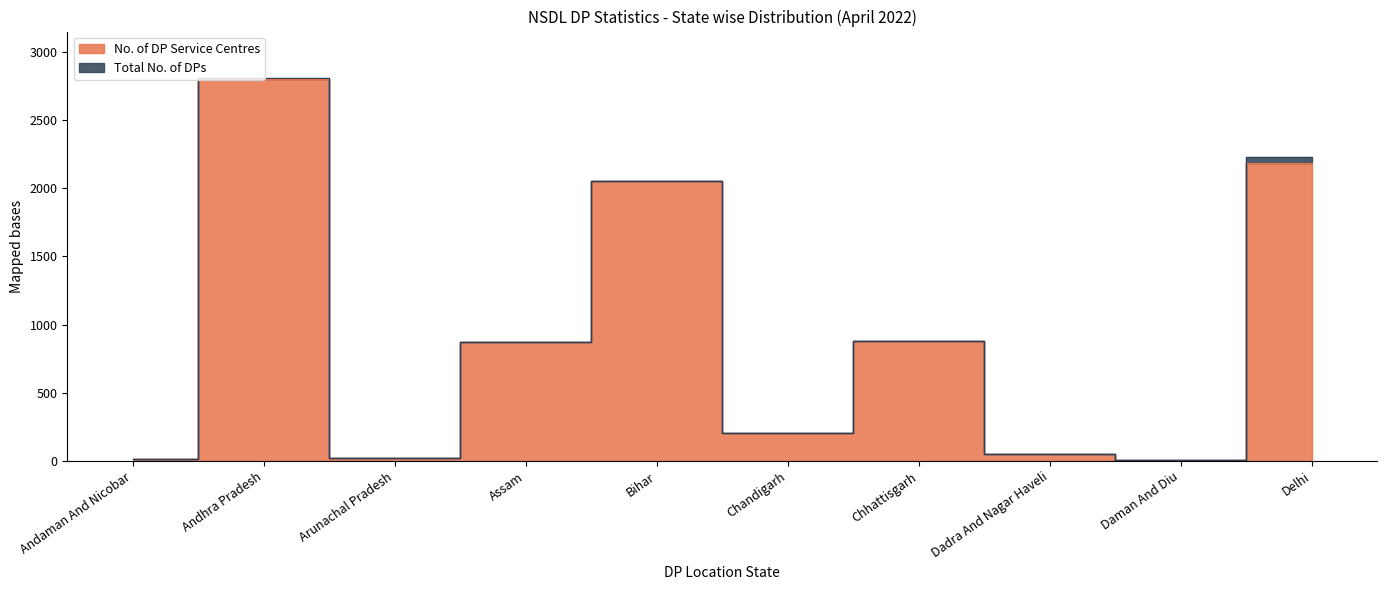

Reading left to right, what are all the values shown in this chart?

17	2804	24	870	2053	207	883	51	10	2184